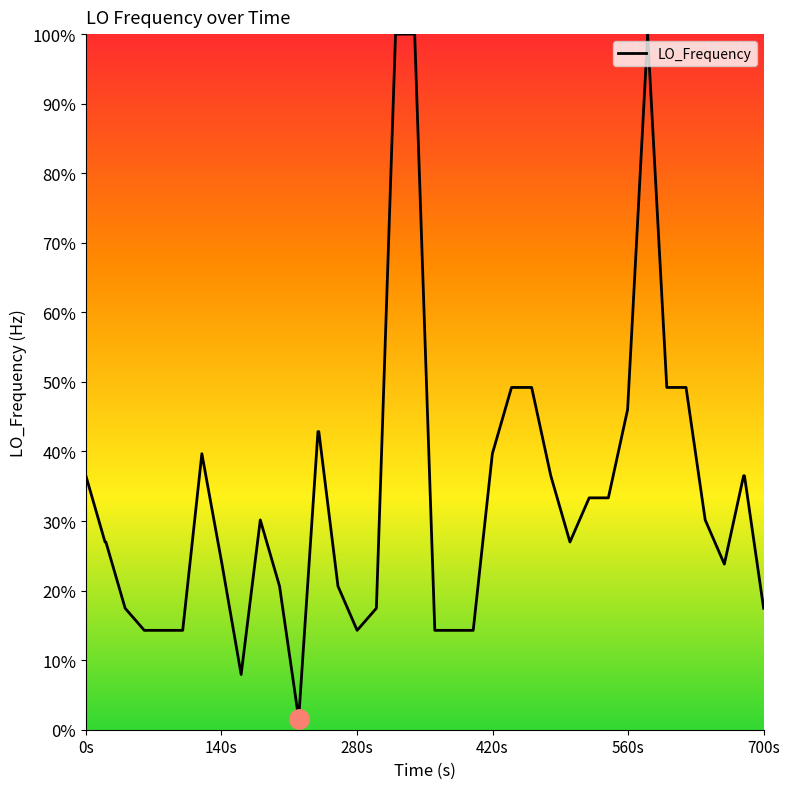

What is the difference between the maximum and minimum values?

98.4